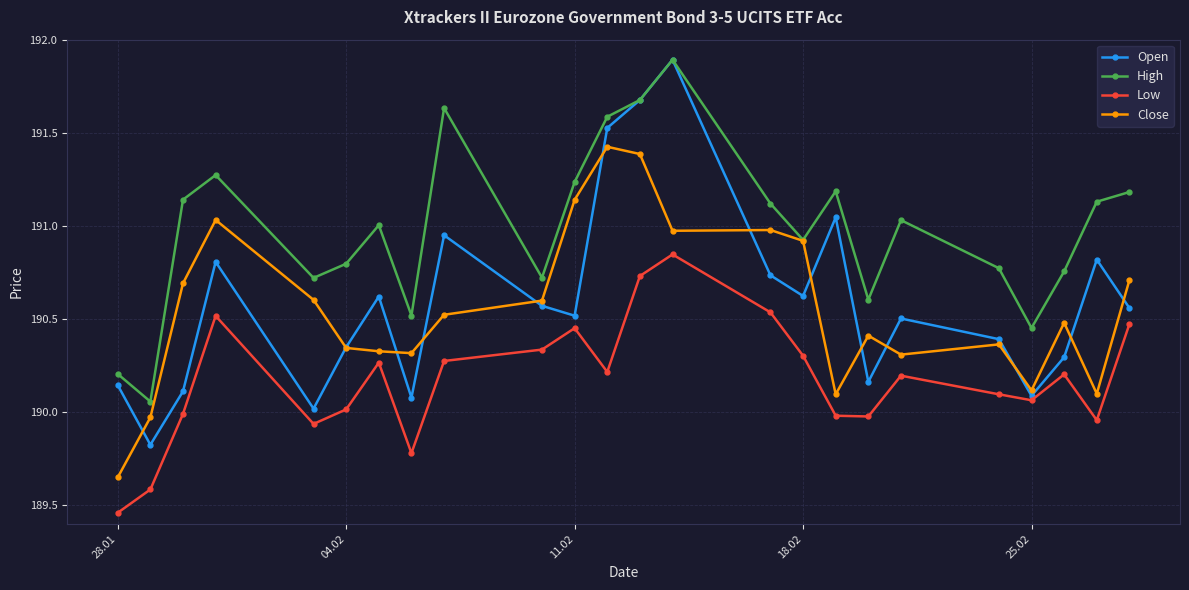

Which series has the widest spread of values?

Open